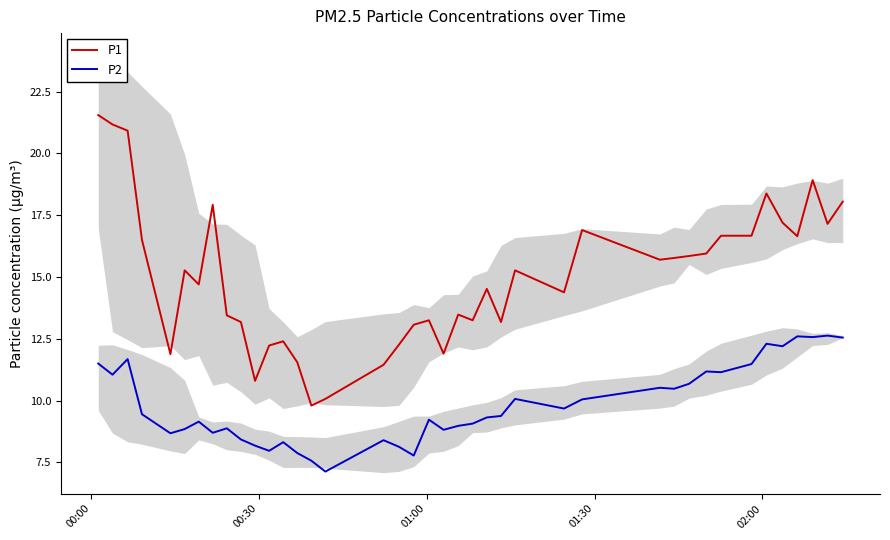

What is the lowest value of the P2 series?

7.1